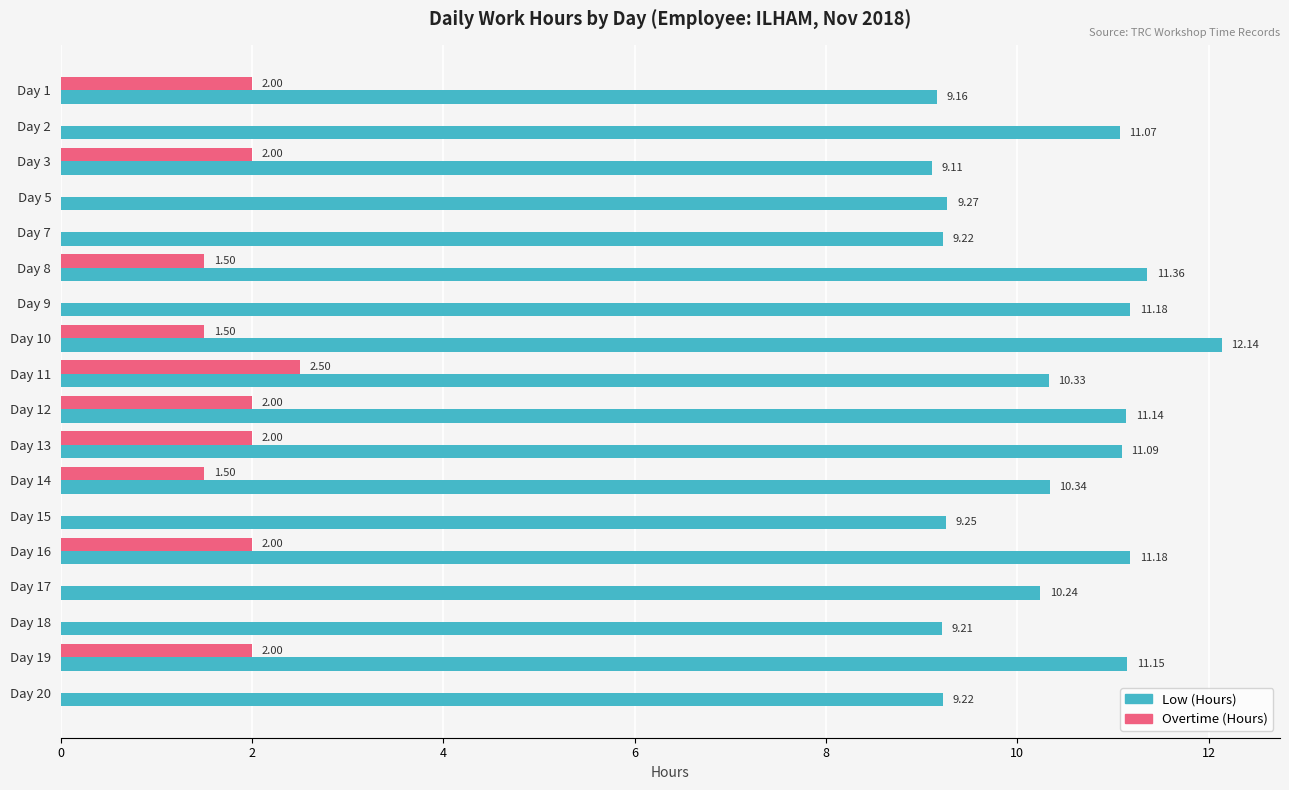

What is the sum of all Overtime (Hours) values?

19.0